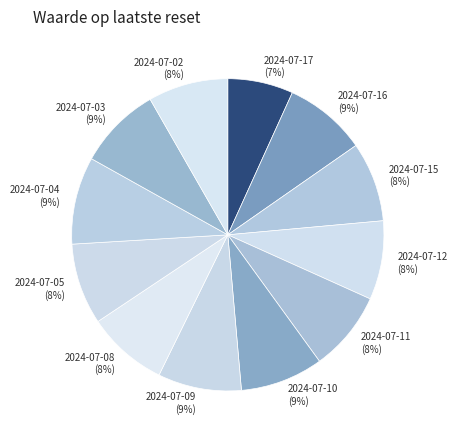

Which slice is the smallest?

2024-07-17